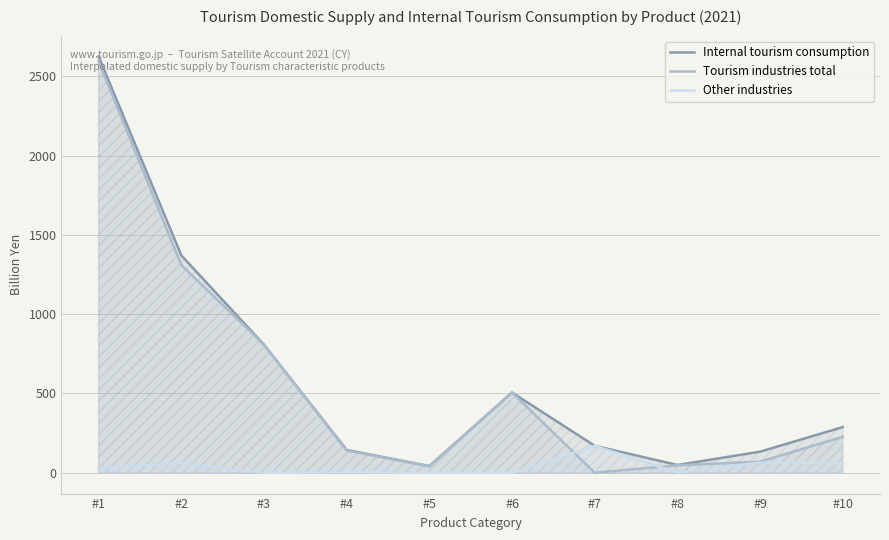

What are all the series names shown in the legend?

Internal tourism consumption, Tourism industries total, Other industries